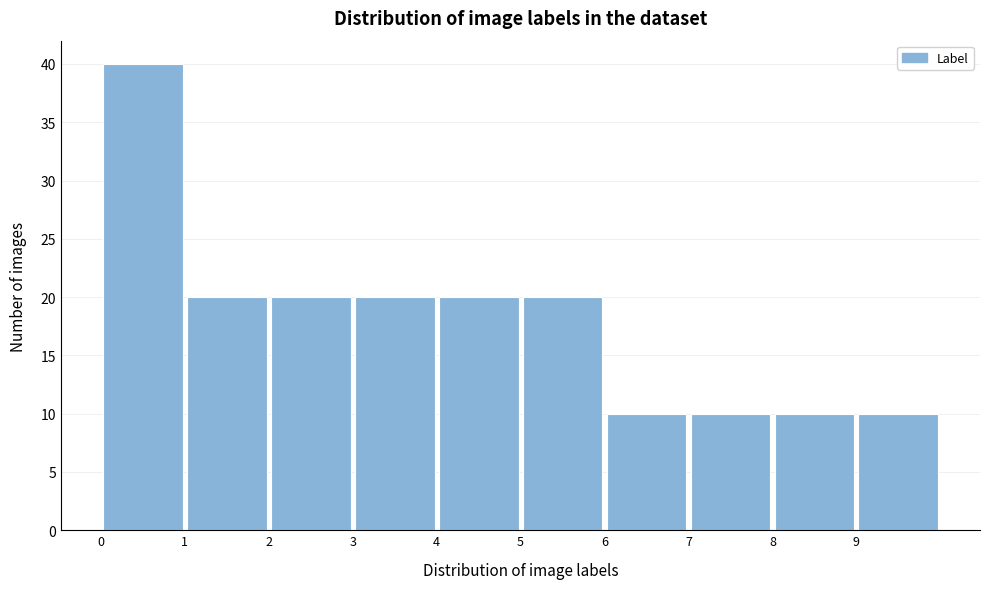

How tall is the bar that spans 1 to 2 on the x-axis? The values are not printed on the chart, so give them approximately, as read against the axis.

20